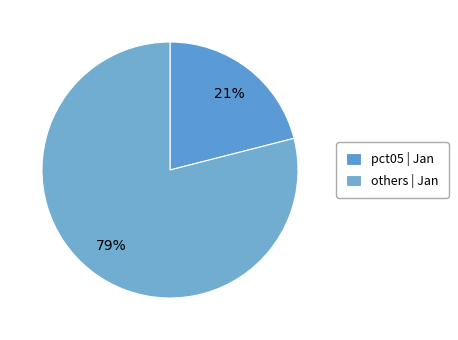

To the nearest percent, what is the difference between the largest and smallest slice percentages?

58%